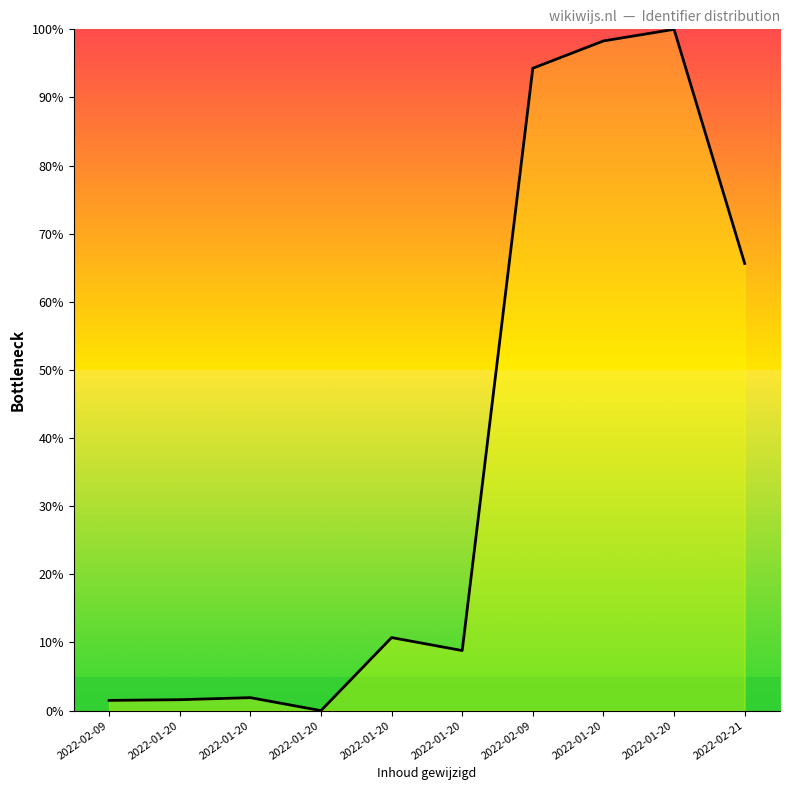

What is the label of the 4th point from the right?

2022-02-09